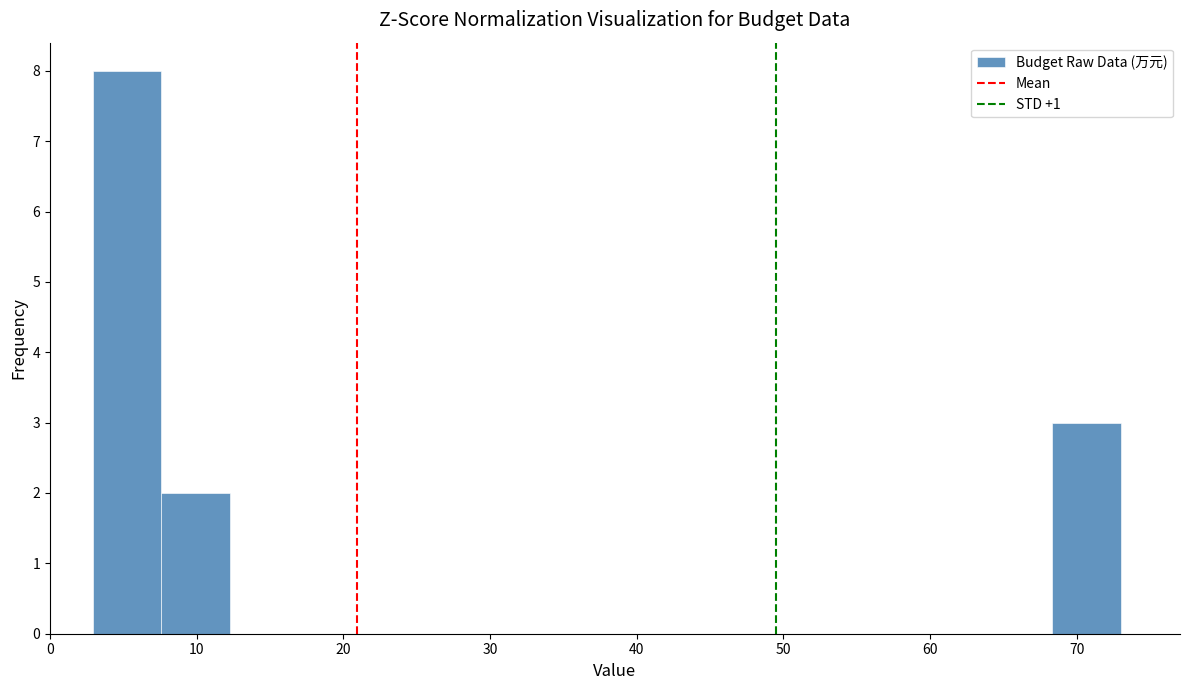

How tall is the bar that spans 3 to 8 on the x-axis? Neither the bar edges nor the heights are printed on the chart, so give them approximately, as read against the axes.

8